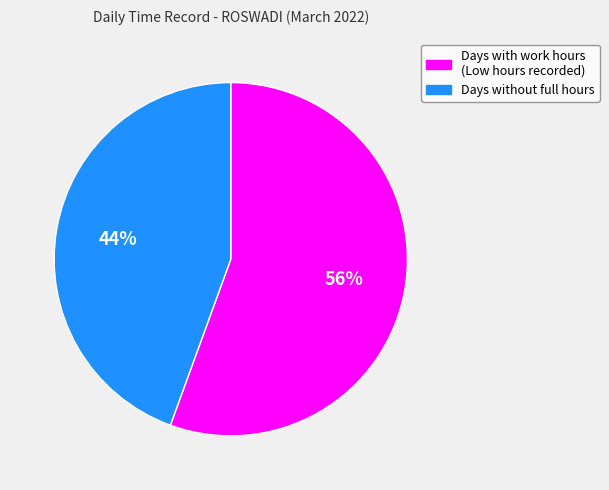

To the nearest percent, what is the average slice percentage?

50%